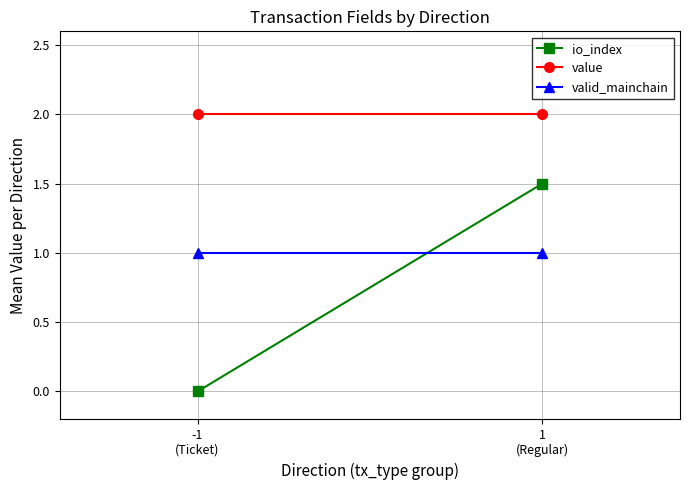

At which category does the chart reach its peak across all series?

-1
(Ticket)